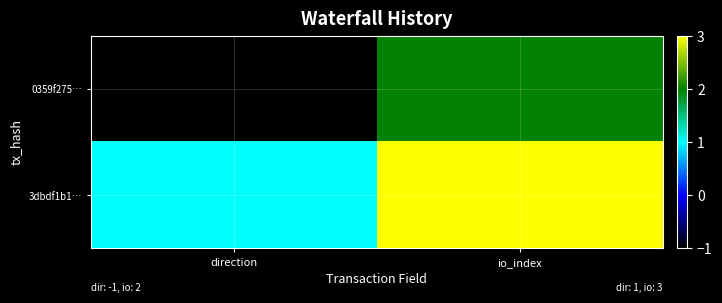

Reading right to left, list all the values displayed in this chart.

0359f275…: io_index=2	direction=-1
3dbdf1b1…: io_index=3	direction=1